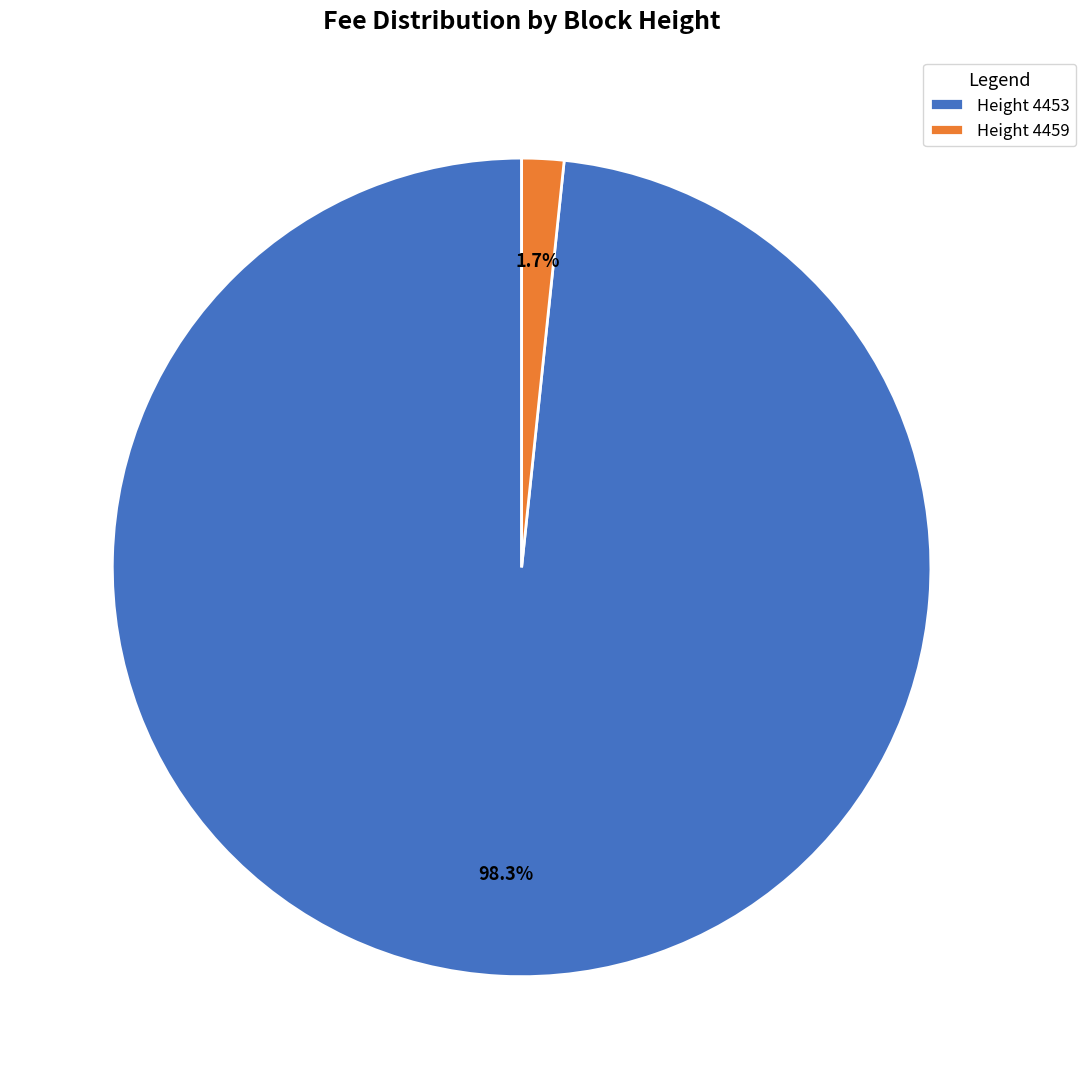

Which slice is the smallest?

Height 4459